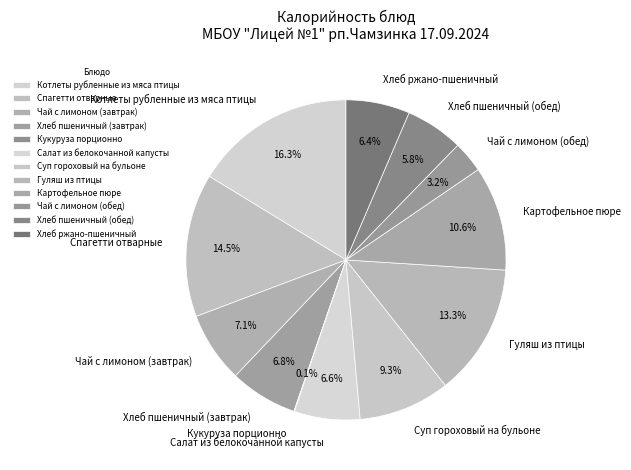

Which slice is the largest?

Котлеты рубленные из мяса птицы